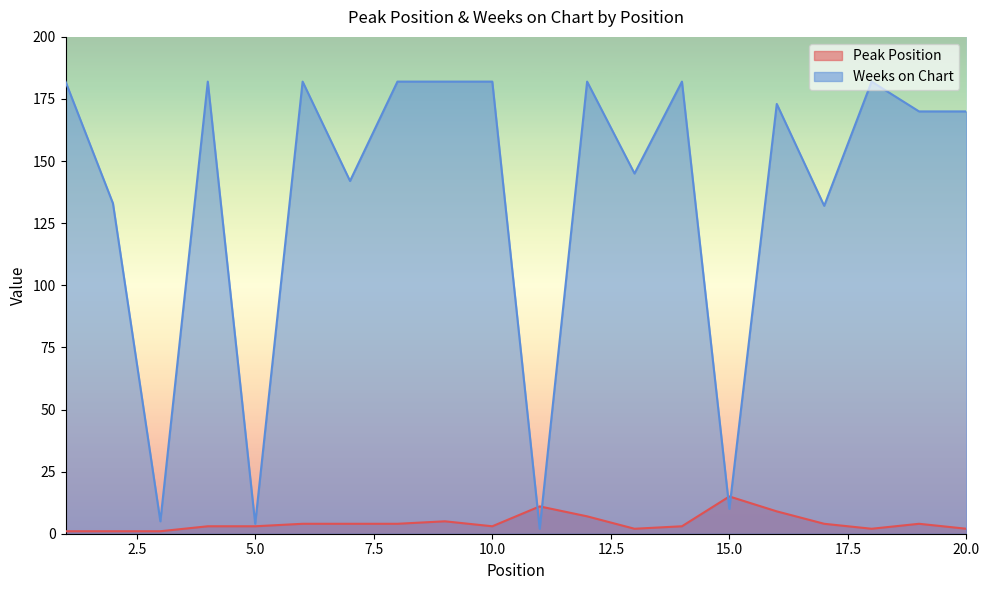

Between which two adjacent categories do Weeks on Chart and Peak Position first intersect?

10 and 11